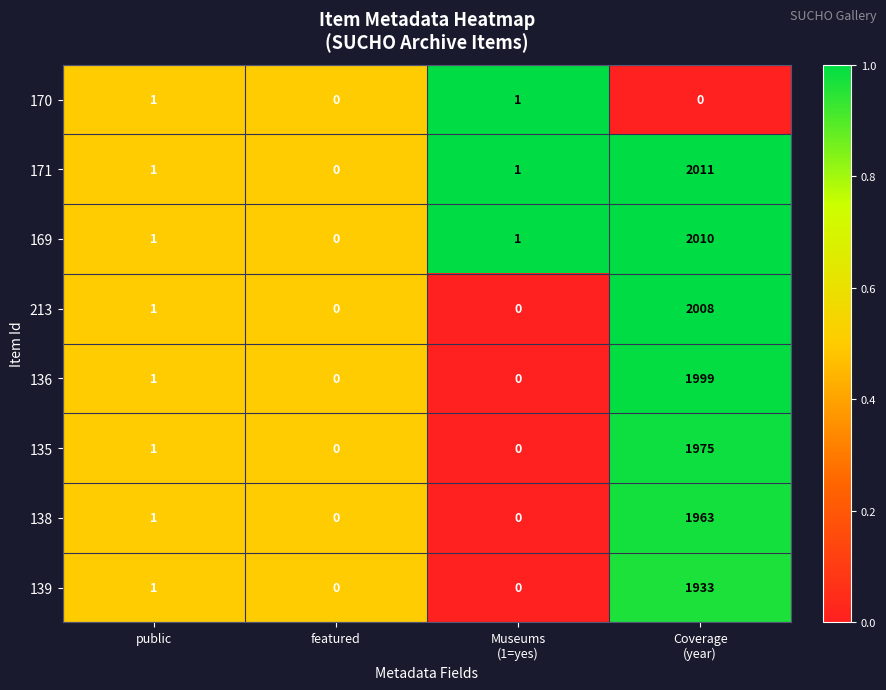

Which series has the widest spread of values?

171